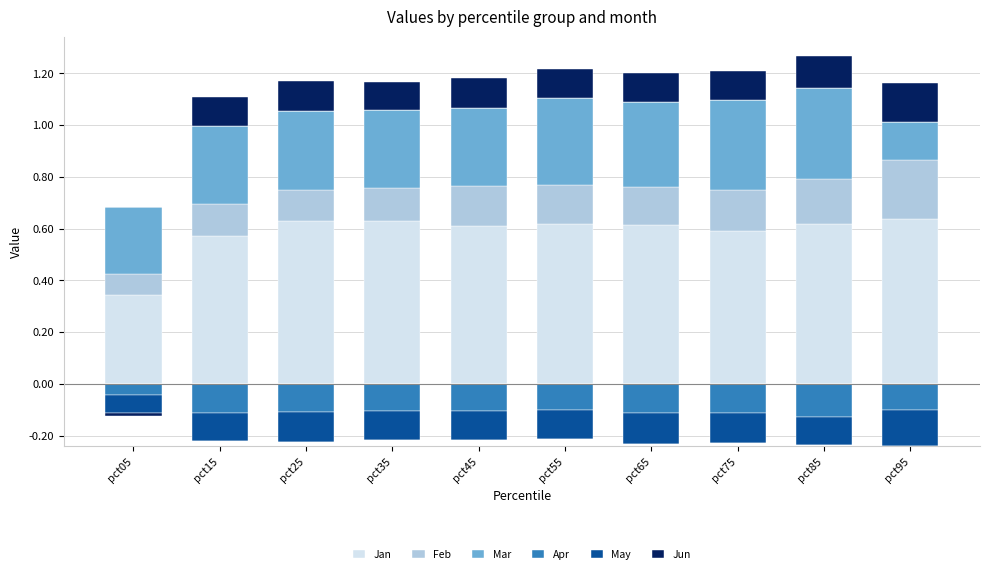

Is the value of Mar at pct95 greater than the value of May at pct45?

Yes